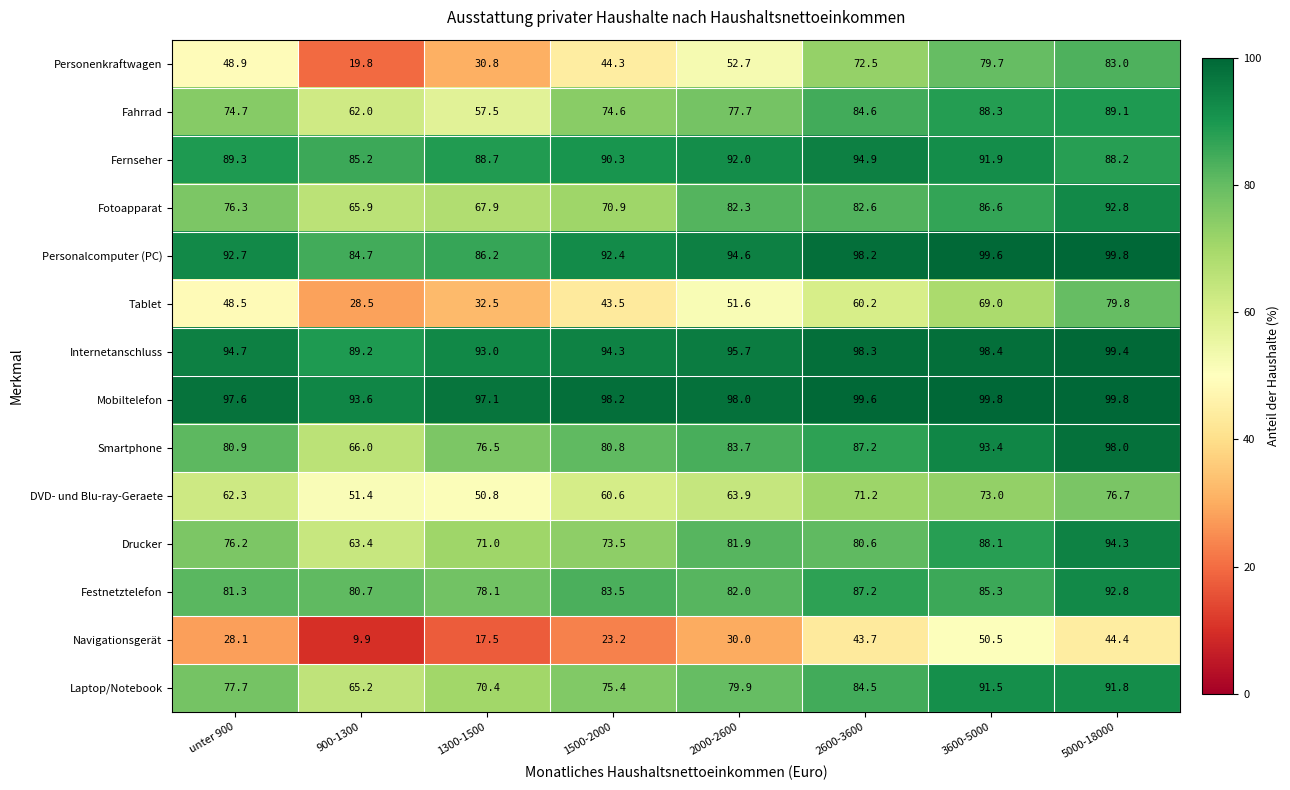

True or false: Laptop/Notebook has a value of 29.5 at 2000-2600.

False